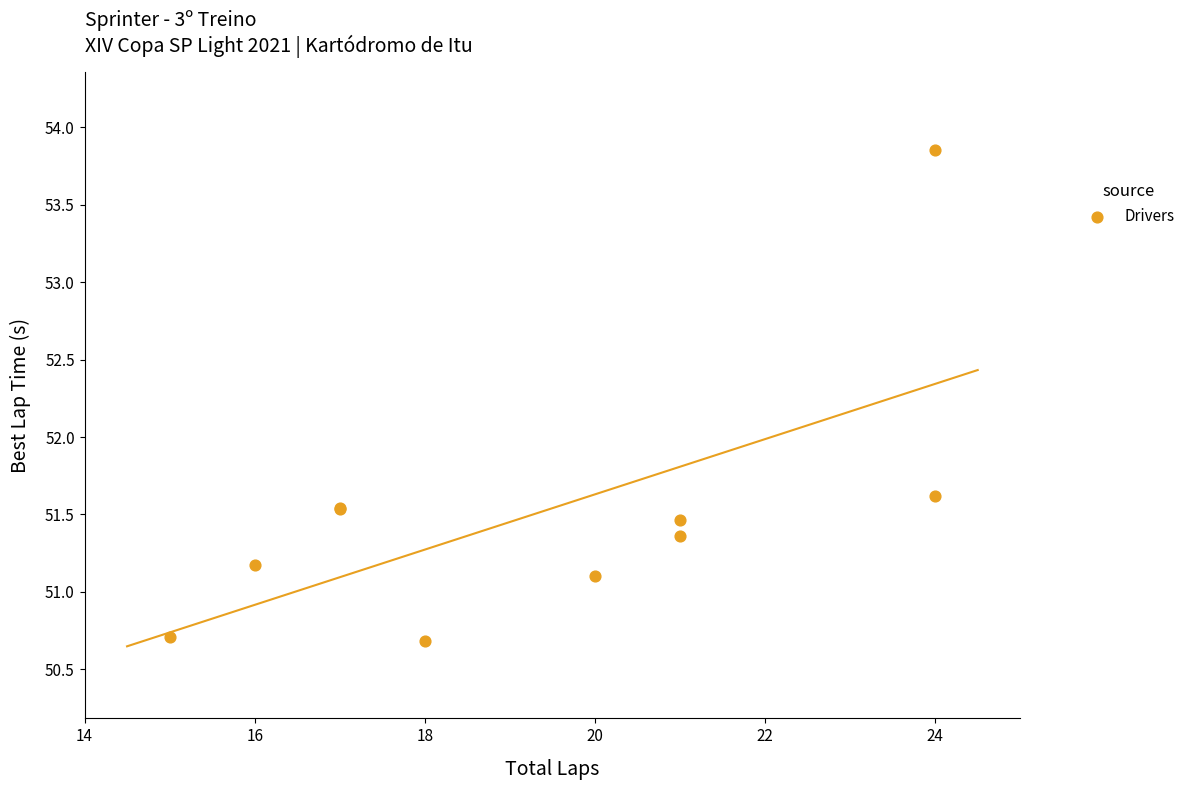

What Y value in the scatter plot is closest to 52?

51.6